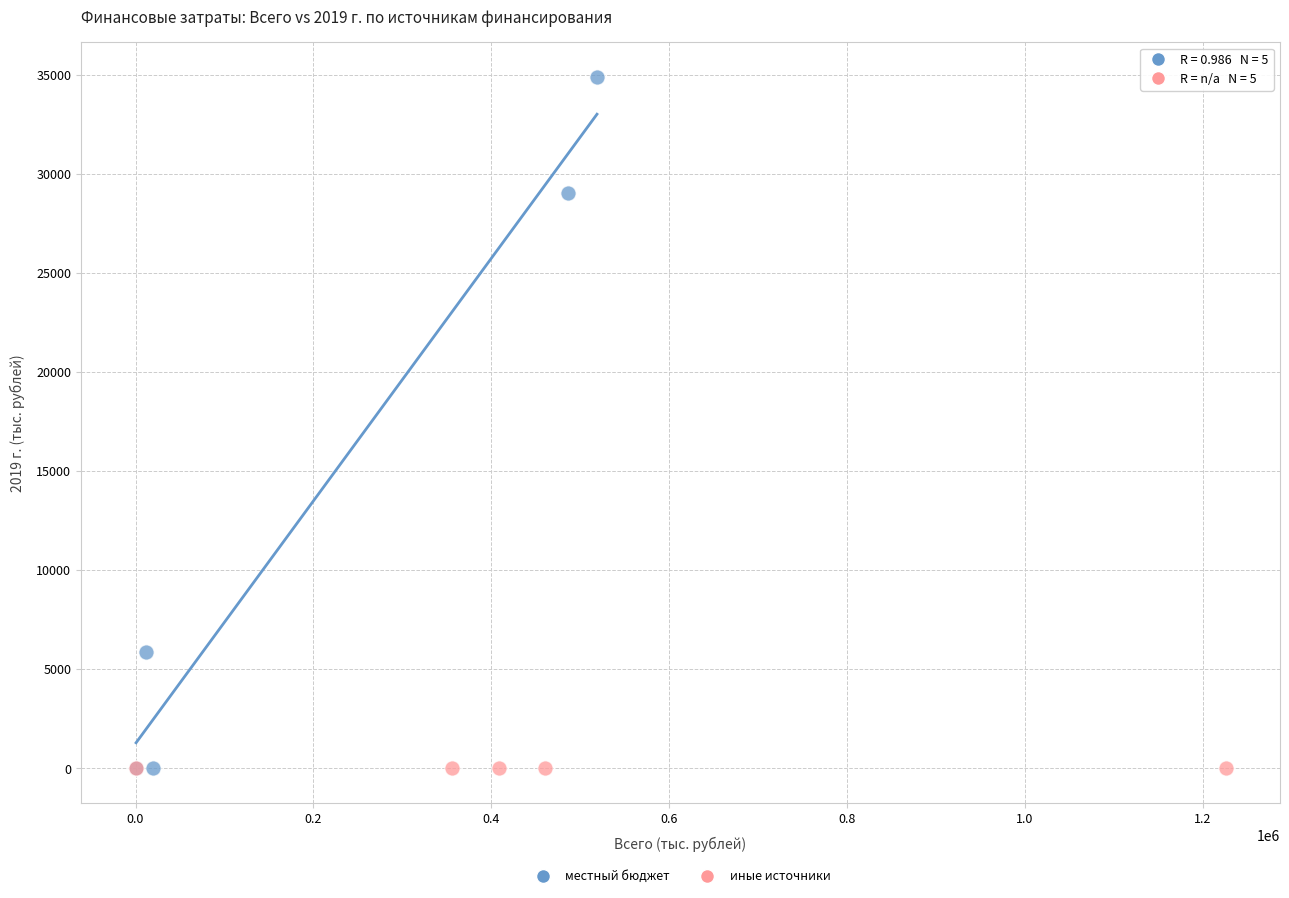

Which series contains the highest Y value?

местный бюджет